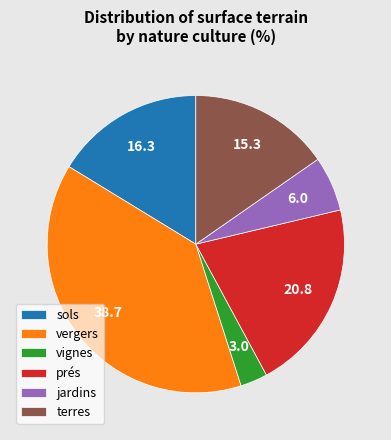

Is there a majority slice in this chart?

No